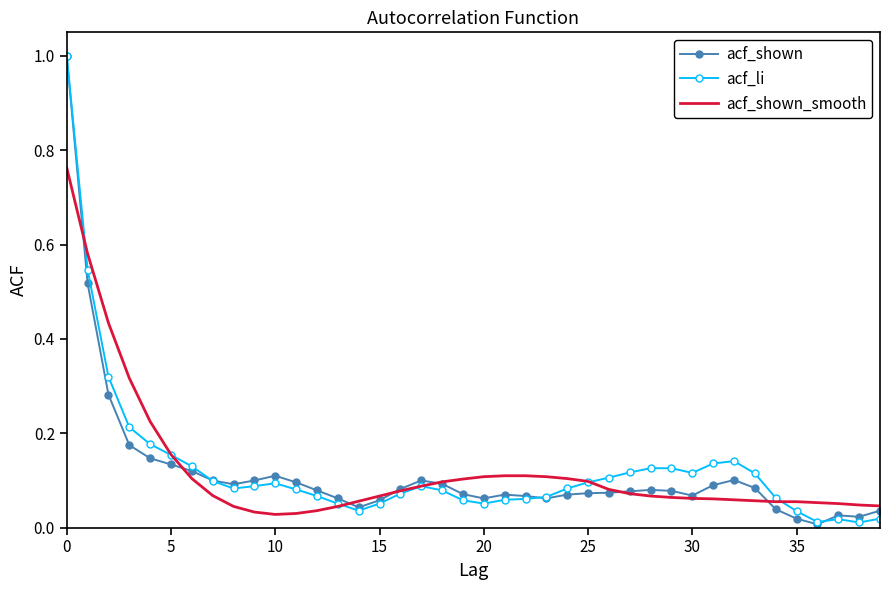

What is the highest value of the acf_shown series?

1.0